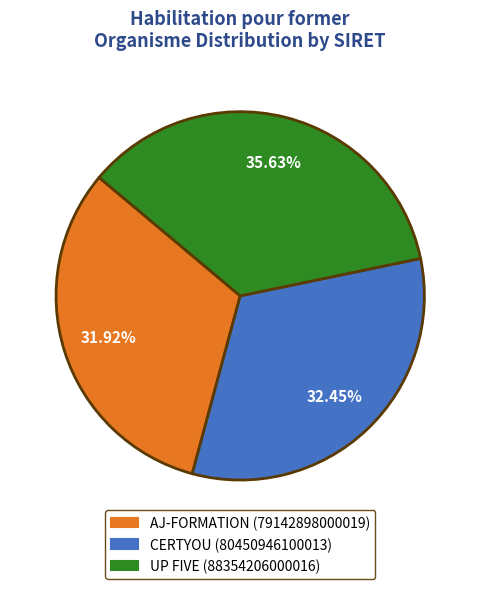

How many segments does this pie chart have?

3